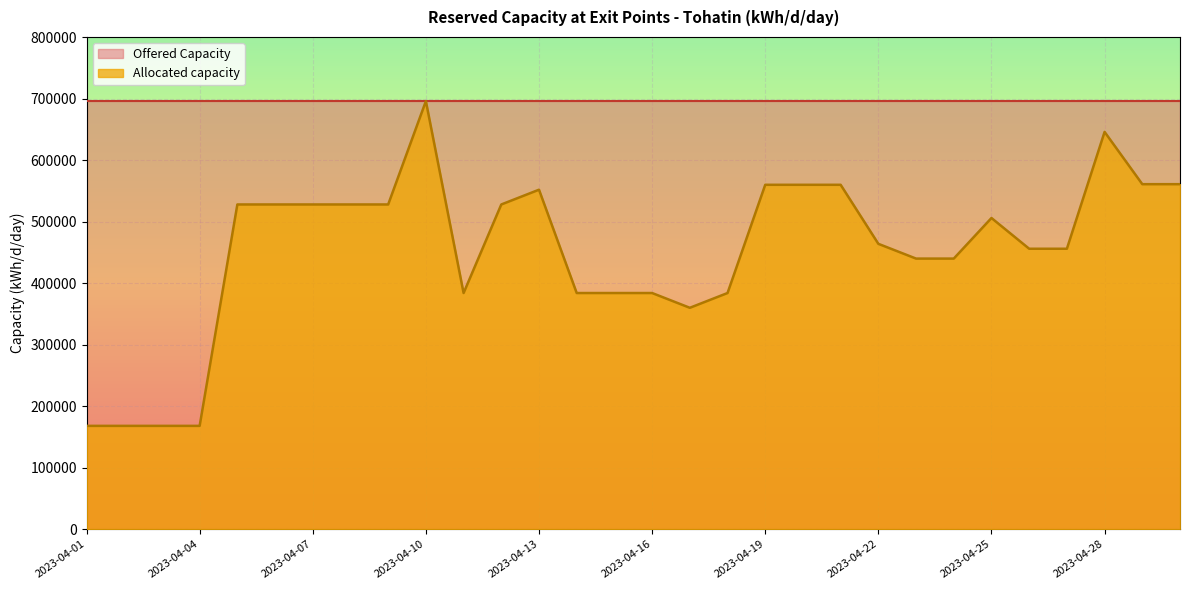

Reading left to right, transcribe all the data shown in this chart.

Allocated capacity: 2023-04-01=168000.0	2023-04-02=168000.0	2023-04-03=168000.0	2023-04-04=168000.0	2023-04-05=528000.0	2023-04-06=528000.0	2023-04-07=528000.0	2023-04-08=528000.0	2023-04-09=528000.0	2023-04-10=696000.0	2023-04-11=384000.0	2023-04-12=528000.0	2023-04-13=552000.0	2023-04-14=384000.0	2023-04-15=384000.0	2023-04-16=384000.0	2023-04-17=360000.0	2023-04-18=384000.0	2023-04-19=560000.0	2023-04-20=560000.0	2023-04-21=560000.0	2023-04-22=464000.0	2023-04-23=440000.0	2023-04-24=440000.0	2023-04-25=506000.0	2023-04-26=456000.0	2023-04-27=456000.0	2023-04-28=646000.0	2023-04-29=561000.0	2023-04-30=561000.0
Offered Capacity: 2023-04-01=696000.0	2023-04-02=696000.0	2023-04-03=696000.0	2023-04-04=696000.0	2023-04-05=696000.0	2023-04-06=696000.0	2023-04-07=696000.0	2023-04-08=696000.0	2023-04-09=696000.0	2023-04-10=696000.0	2023-04-11=696000.0	2023-04-12=696000.0	2023-04-13=696000.0	2023-04-14=696000.0	2023-04-15=696000.0	2023-04-16=696000.0	2023-04-17=696000.0	2023-04-18=696000.0	2023-04-19=696000.0	2023-04-20=696000.0	2023-04-21=696000.0	2023-04-22=696000.0	2023-04-23=696000.0	2023-04-24=696000.0	2023-04-25=696000.0	2023-04-26=696000.0	2023-04-27=696000.0	2023-04-28=696000.0	2023-04-29=696000.0	2023-04-30=696000.0